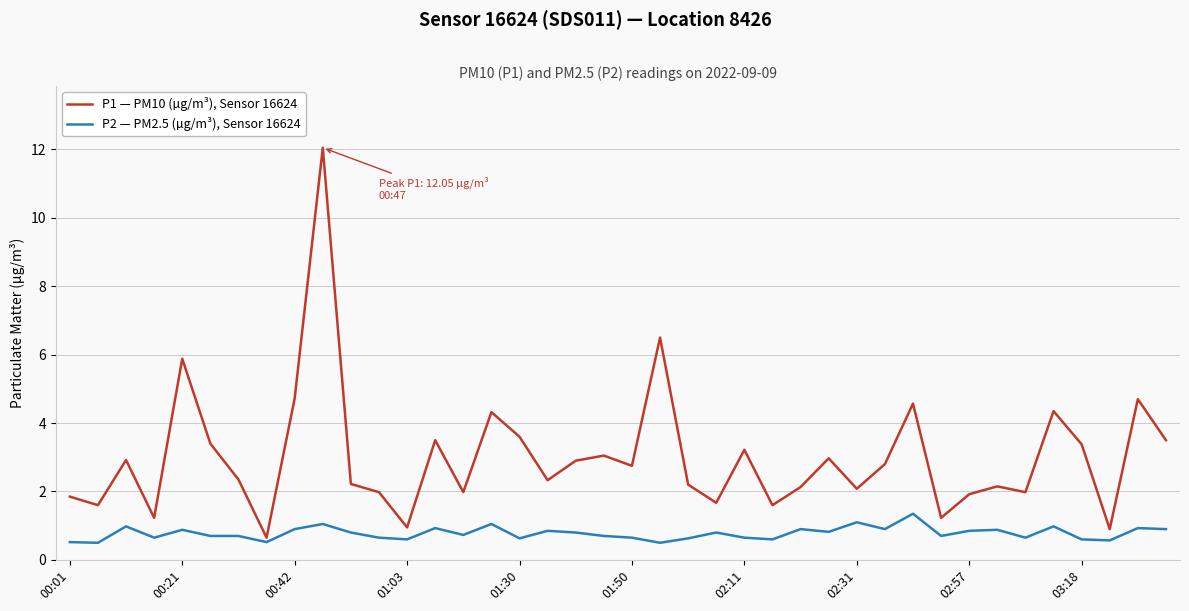

Which series has the largest total across all categories?

P1 — PM10 (µg/m³), Sensor 16624